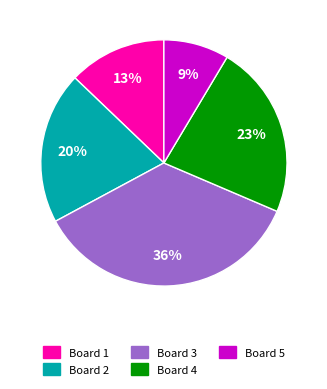

Combined, do Board 2 and Board 1 account for over 50%?

No